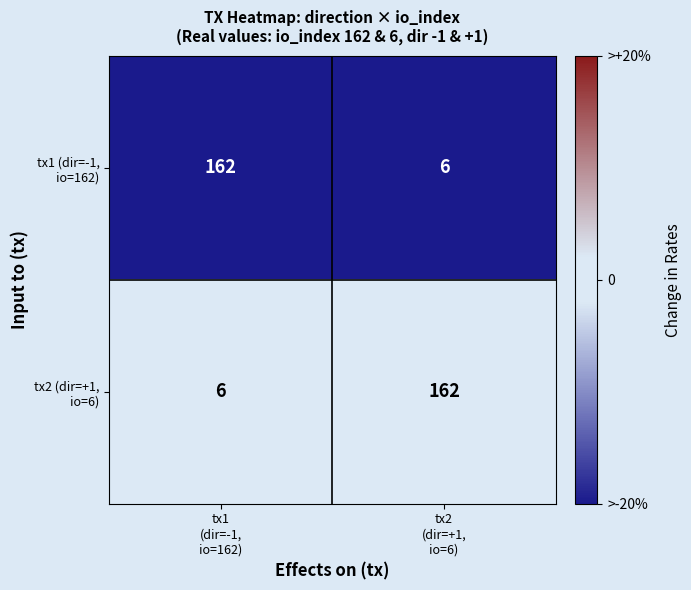

How many data points does each series have?

2